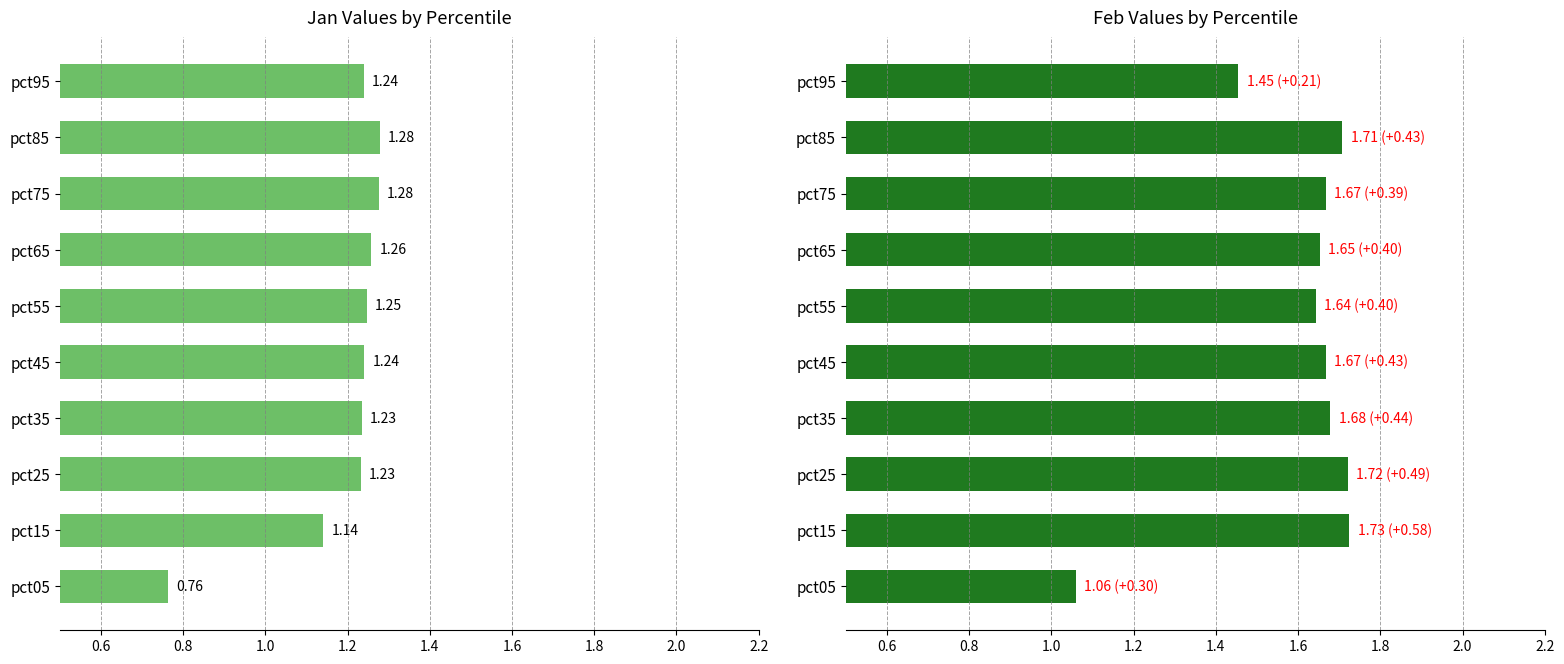

True or false: Feb has a value of 1.7 at pct75.

True